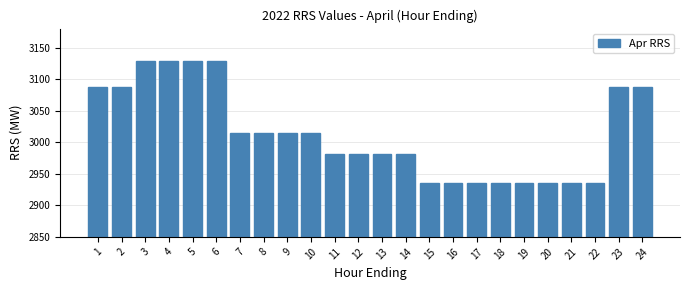

Reading left to right, transcribe all the data shown in this chart.

1=3088	2=3088	3=3128	4=3128	5=3128	6=3128	7=3015	8=3015	9=3015	10=3015	11=2982	12=2982	13=2982	14=2982	15=2936	16=2936	17=2936	18=2936	19=2936	20=2936	21=2936	22=2936	23=3088	24=3088